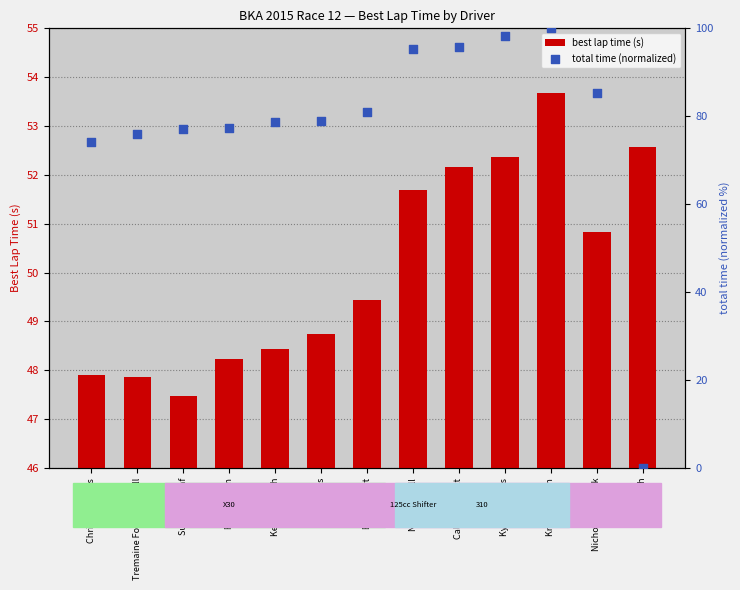

Is the value of total time (normalized) at Ricky Kirton greater than the value of best lap time (s) at Tremaine Forde-Catwell?

Yes